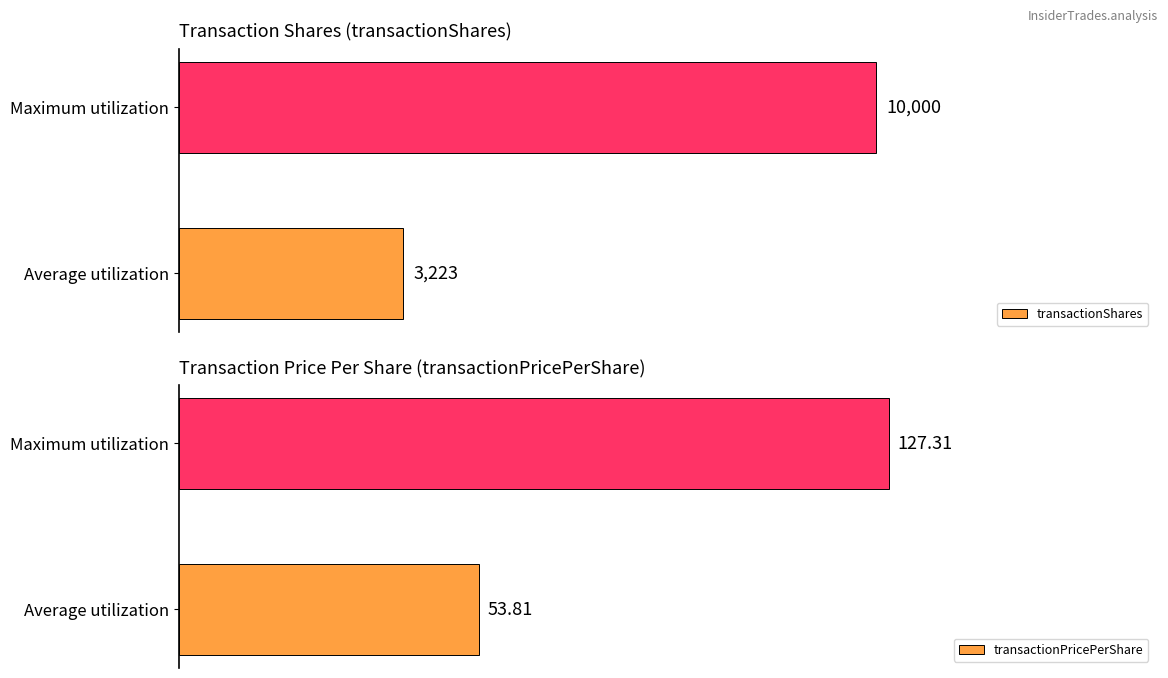

Are the bars grouped side by side (vs. stacked)?

Yes